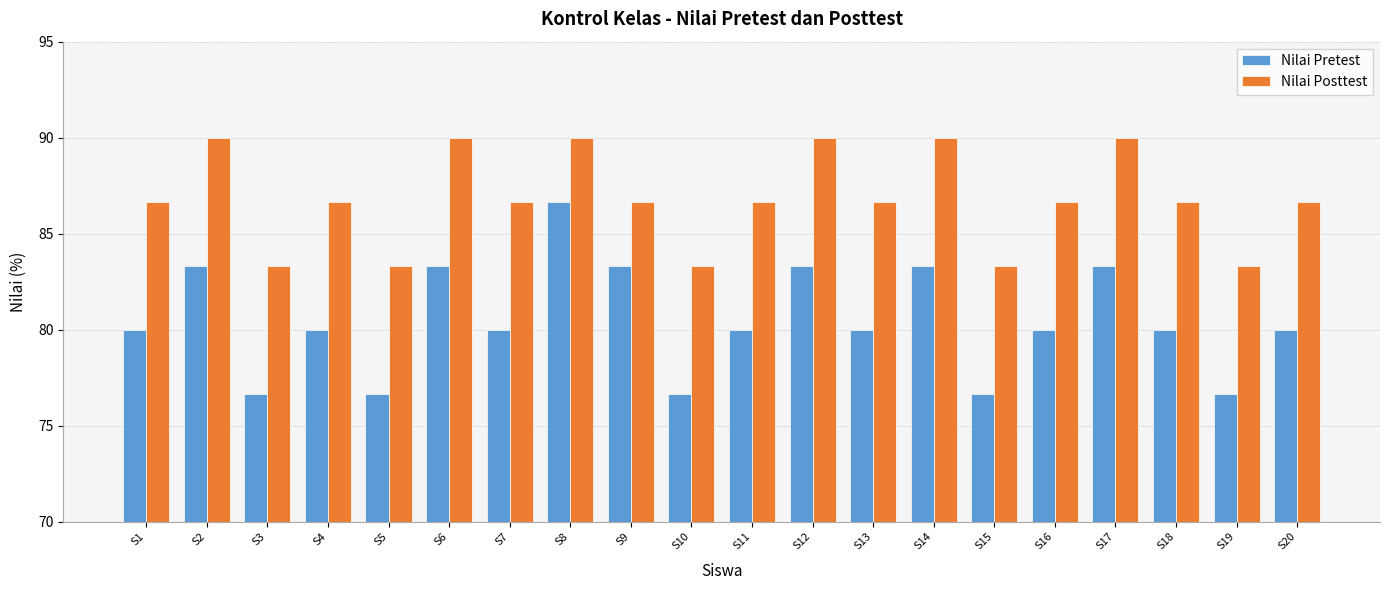

How many groups of bars are there?

20